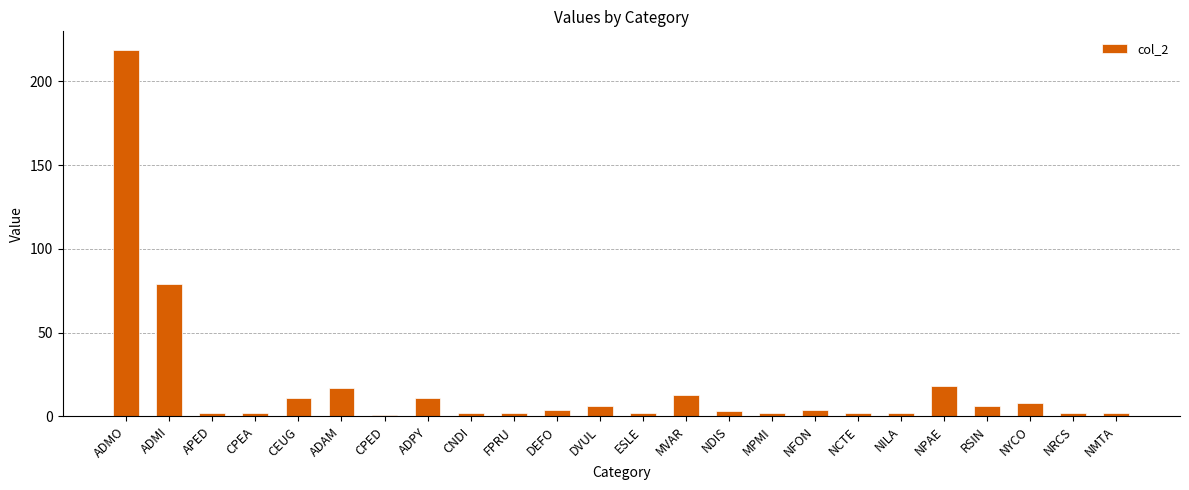

What is the average value?

18